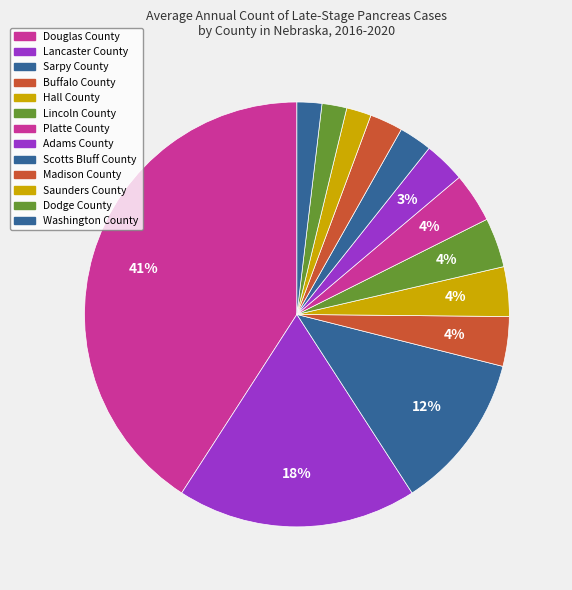

How many slices are in this pie chart?

13